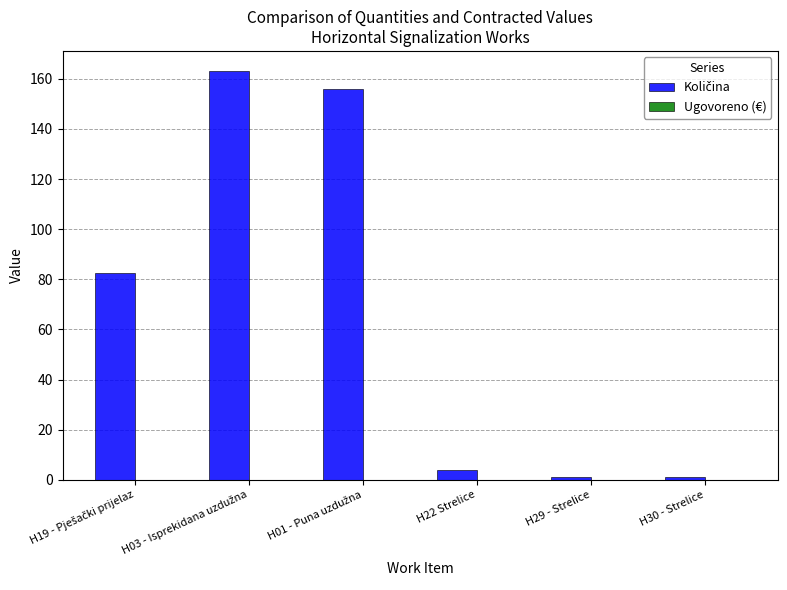

What is the difference between the maximum and minimum values?

162.0